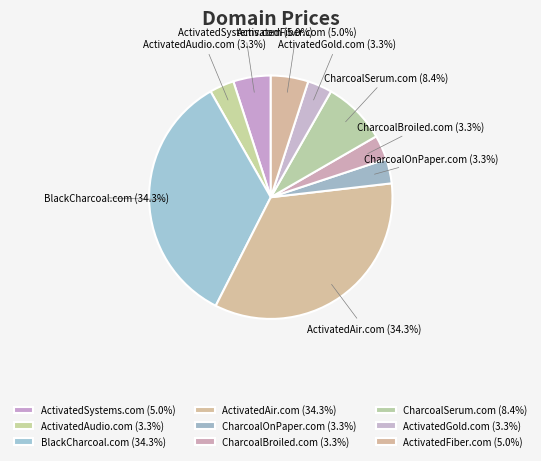

To the nearest percent, what percentage of the pie is ActivatedGold.com?

3%